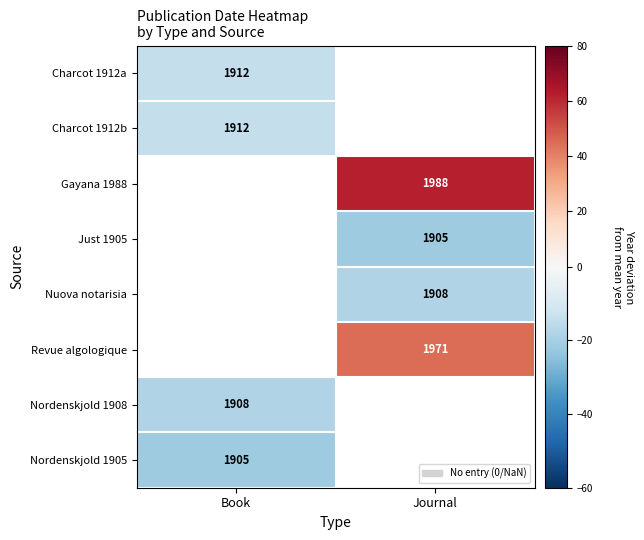

What is the difference between the highest and lowest values at Book?

7.0